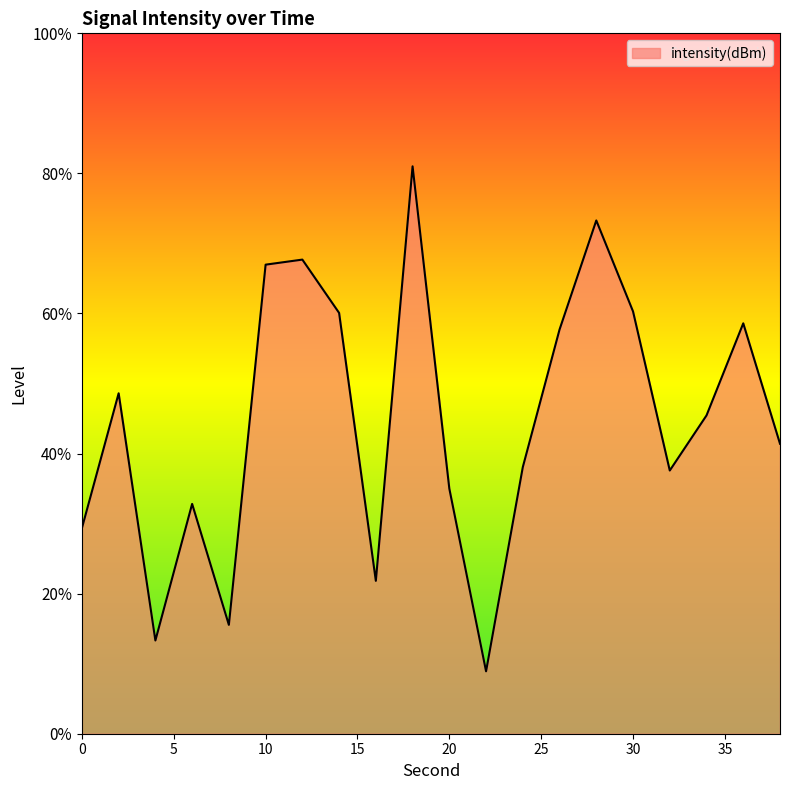

How many points are lower than both their immediate neighbors (excluding endpoints)?

5